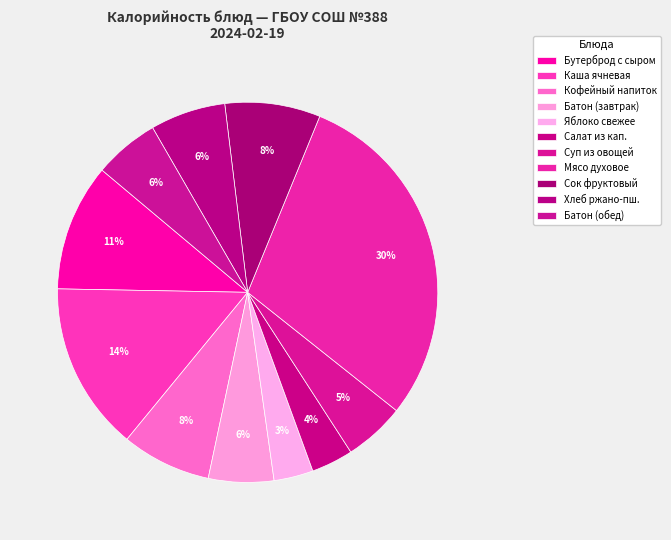

What is the smallest slice in the pie chart?

ЯБЛОКО СВЕЖЕЕ